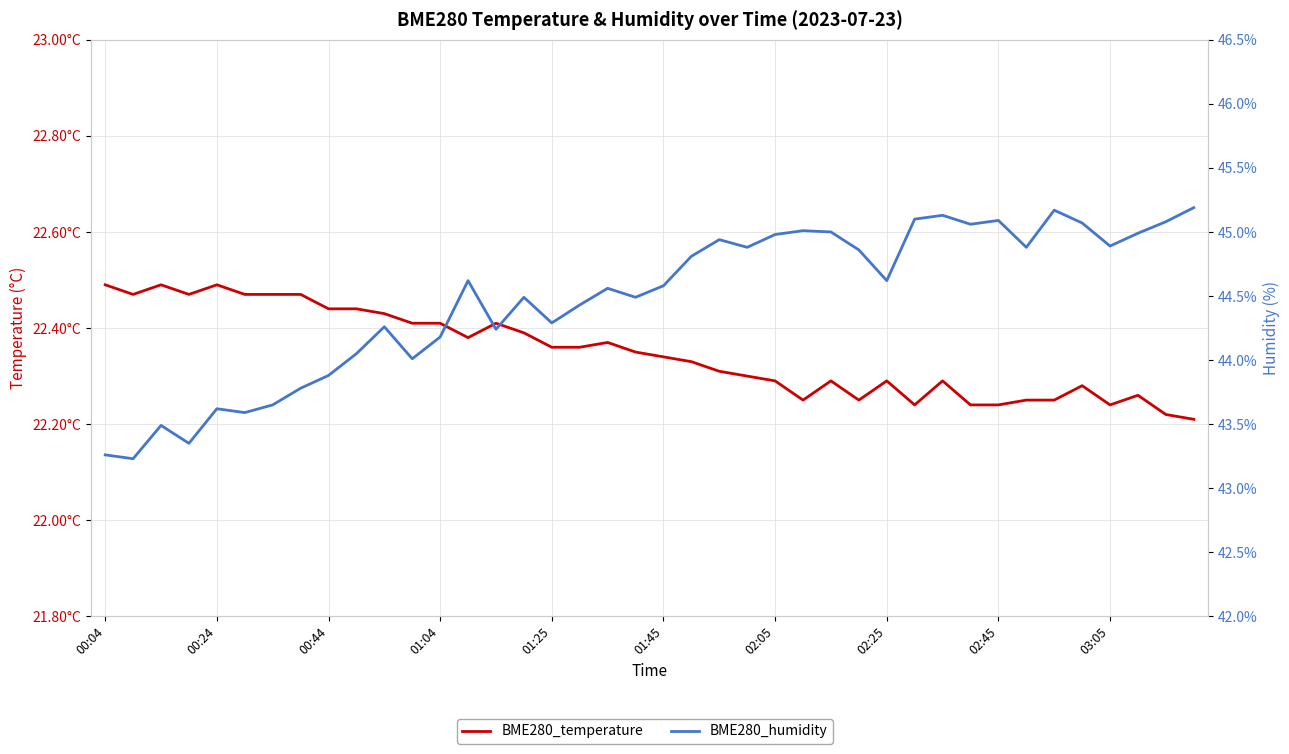

How many interior local peaks does the BME280_humidity series have?

11